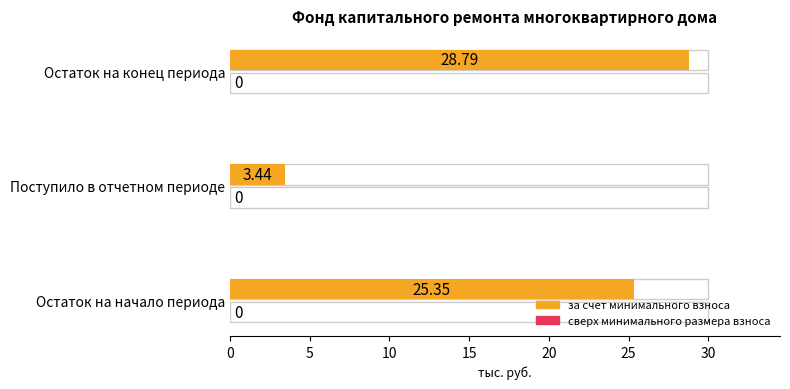

Does the chart contain stacked bars?

No